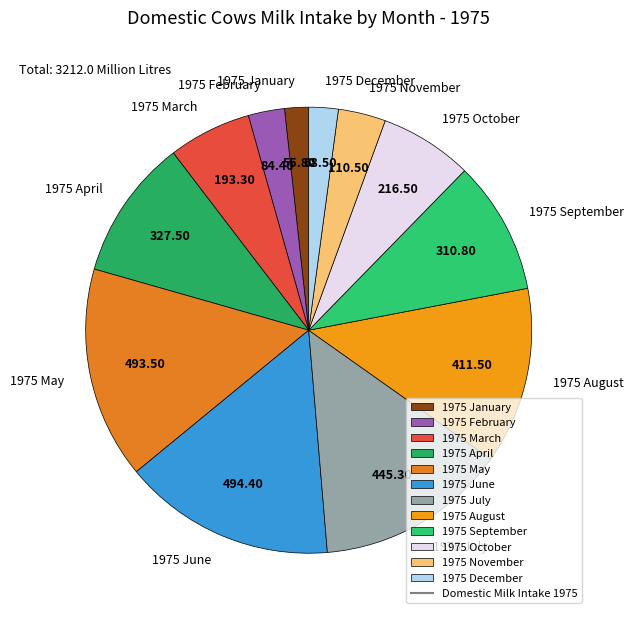

Which has a higher value, 1975 May or 1975 January?

1975 May